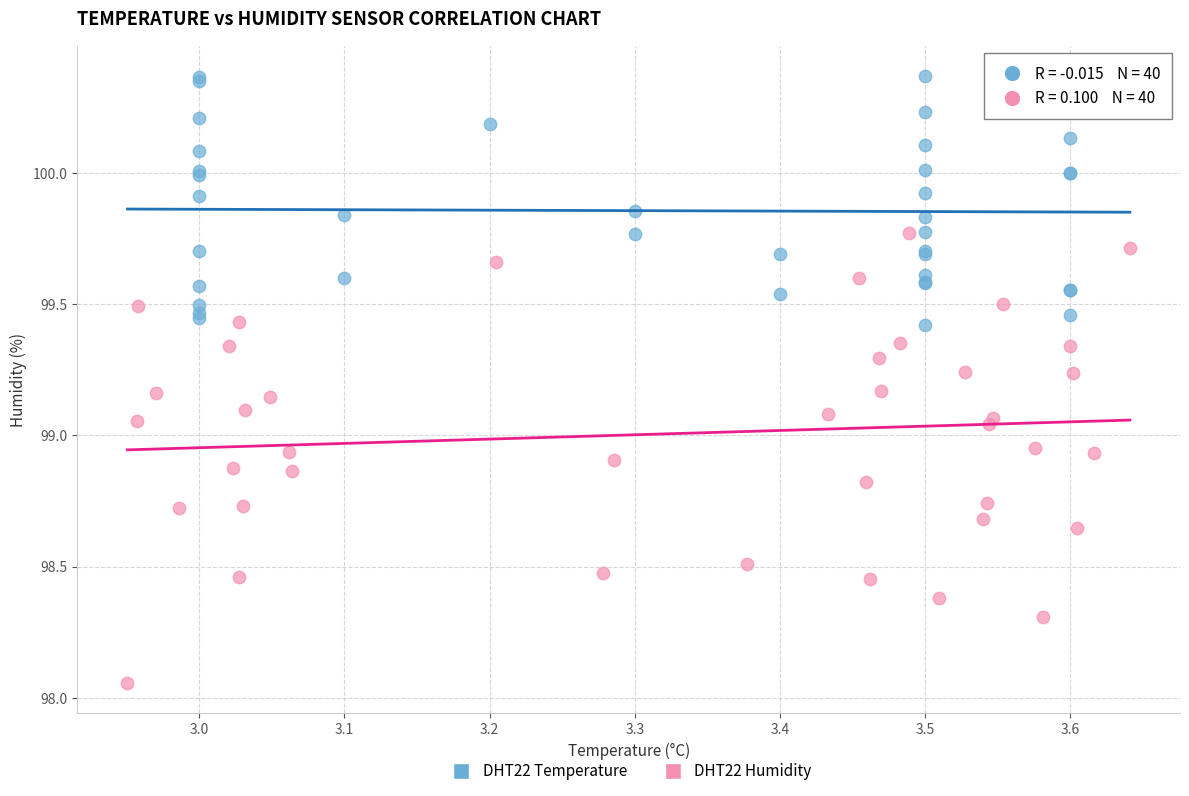

Which series reaches the maximum Y coordinate?

DHT22 Temperature